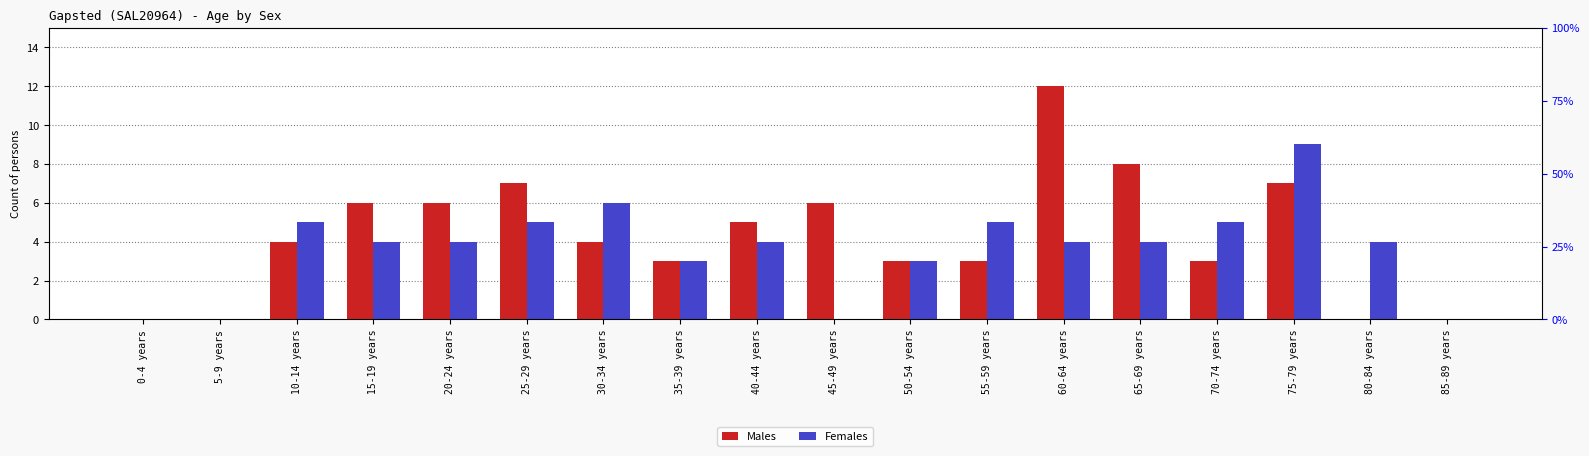

Count the number of categories in the chart.

18